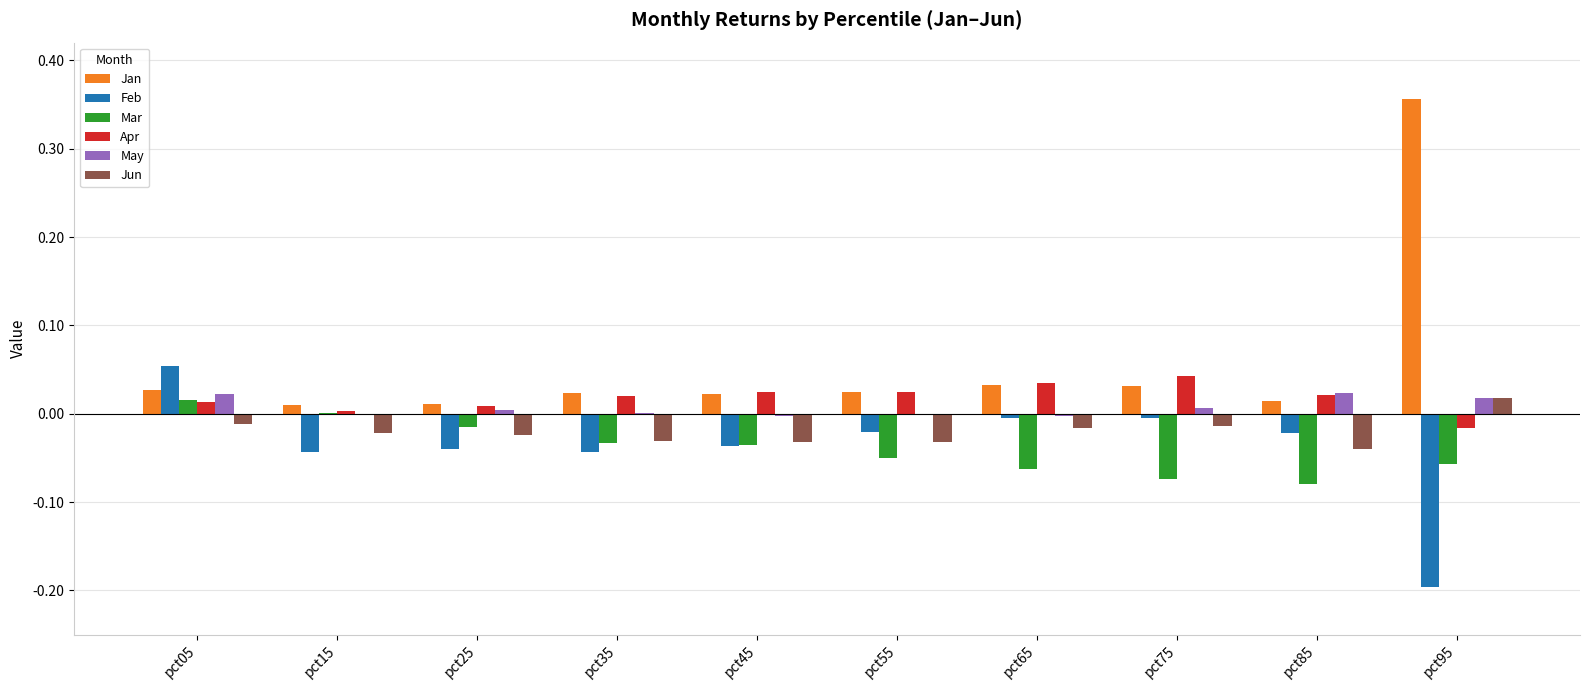

At which label does Mar reach its peak?

pct05